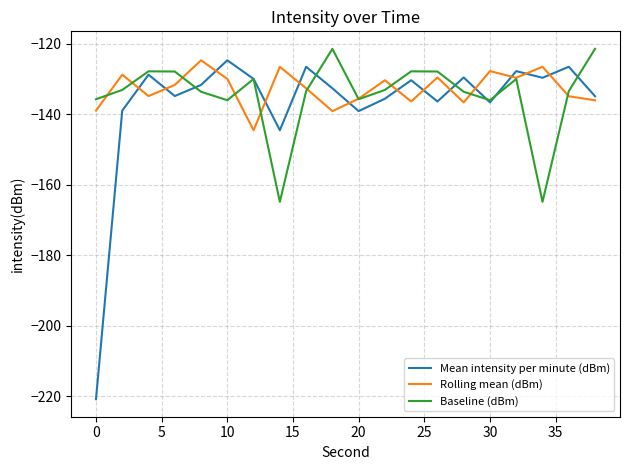

What is the maximum value shown in the chart?

-121.5